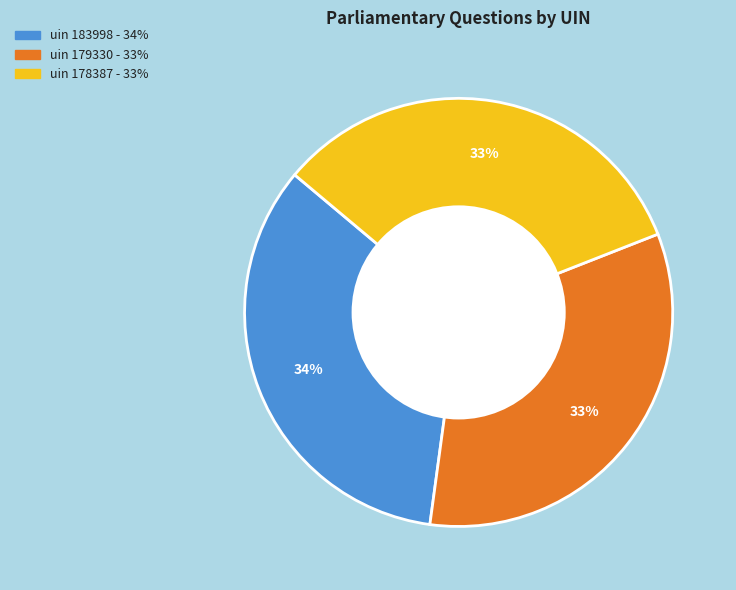

Does any single category account for the majority?

No